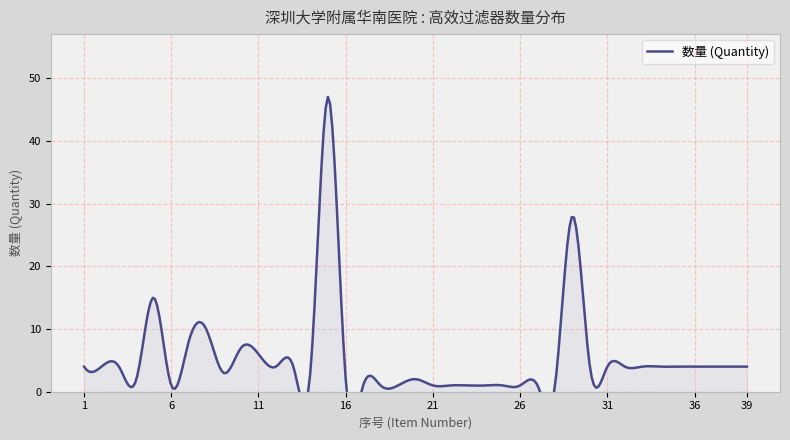

Which category has the highest value across all series?

15